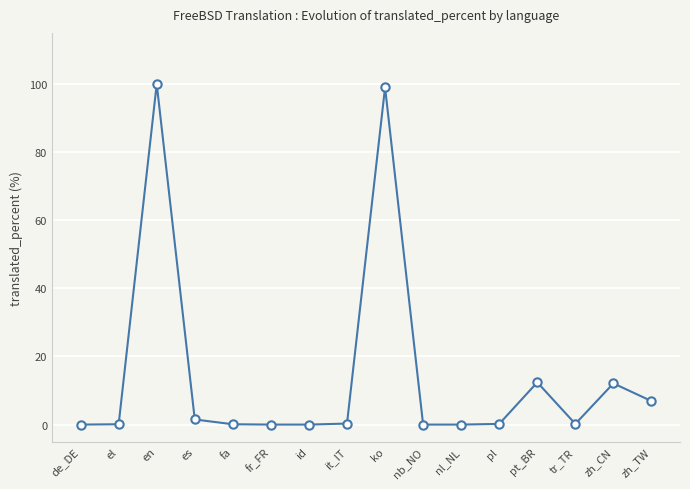

True or false: there are more than 2 points higher than both neighbors.

True